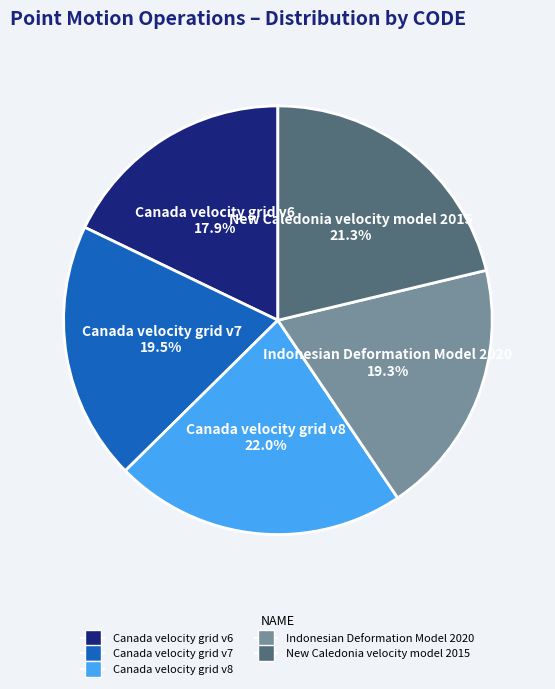

To the nearest percent, what is the average slice percentage?

20%